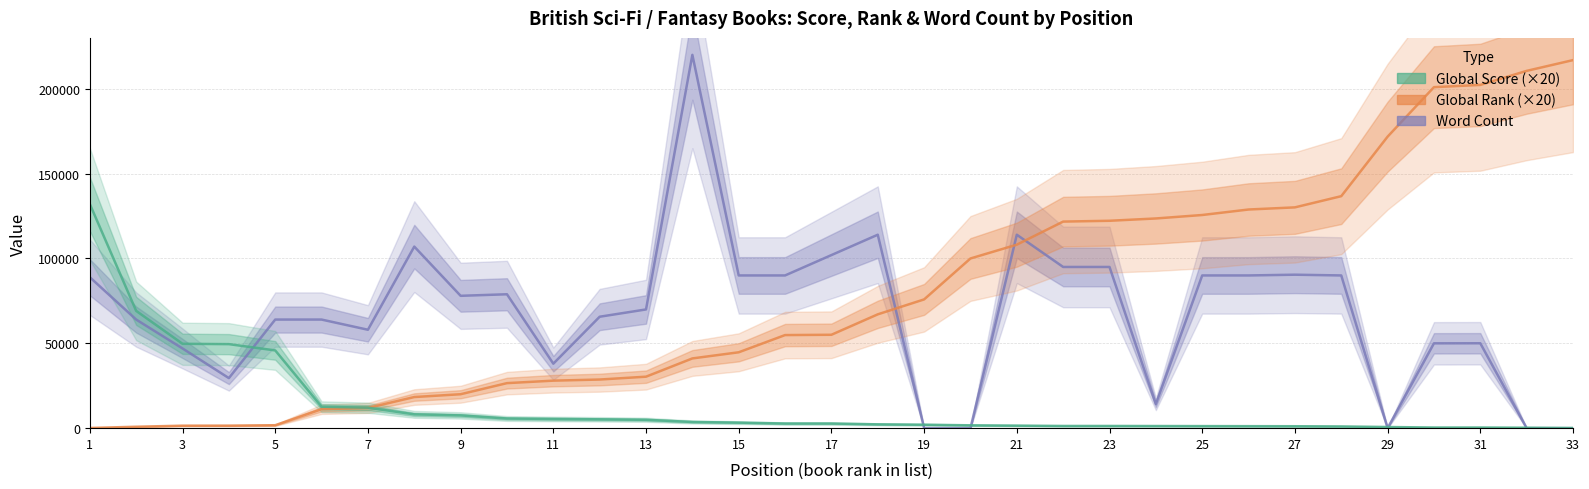

How many lines are shown in the chart?

3